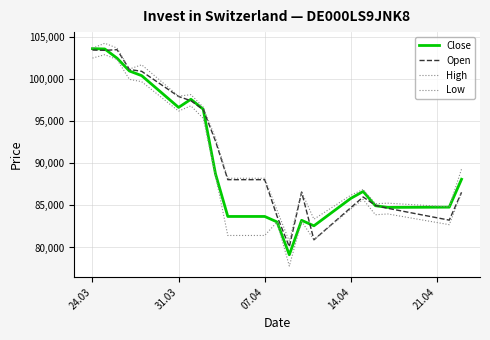

Is this an area chart (filled region under the line)?

No